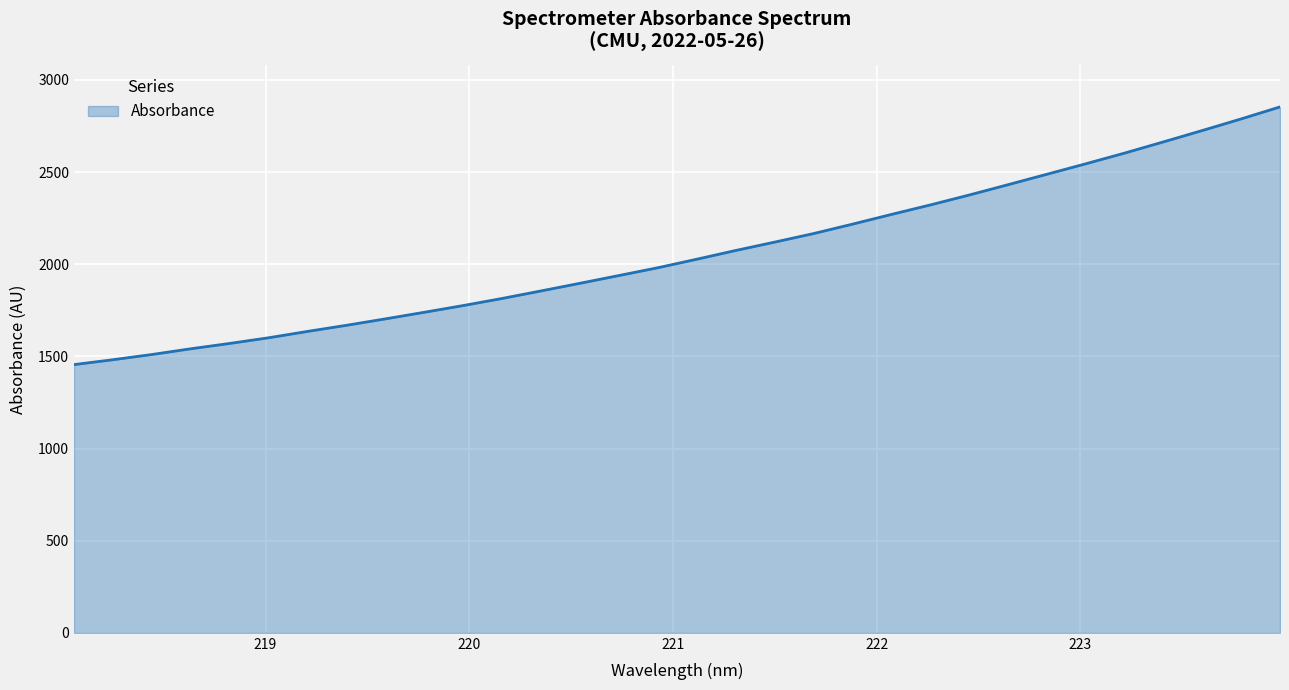

True or false: there are more than 1 points higher than both neighbors.

False